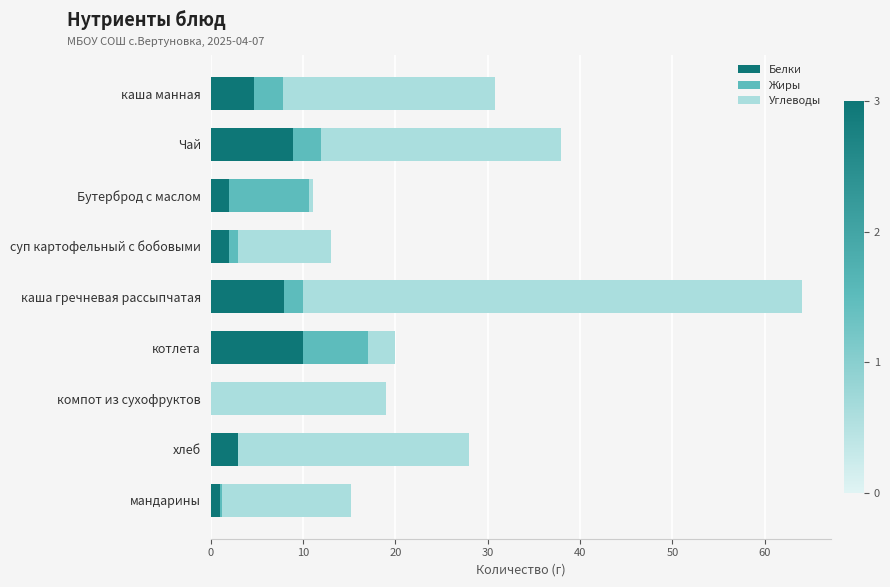

Read the Белки value at котлета.

10.0